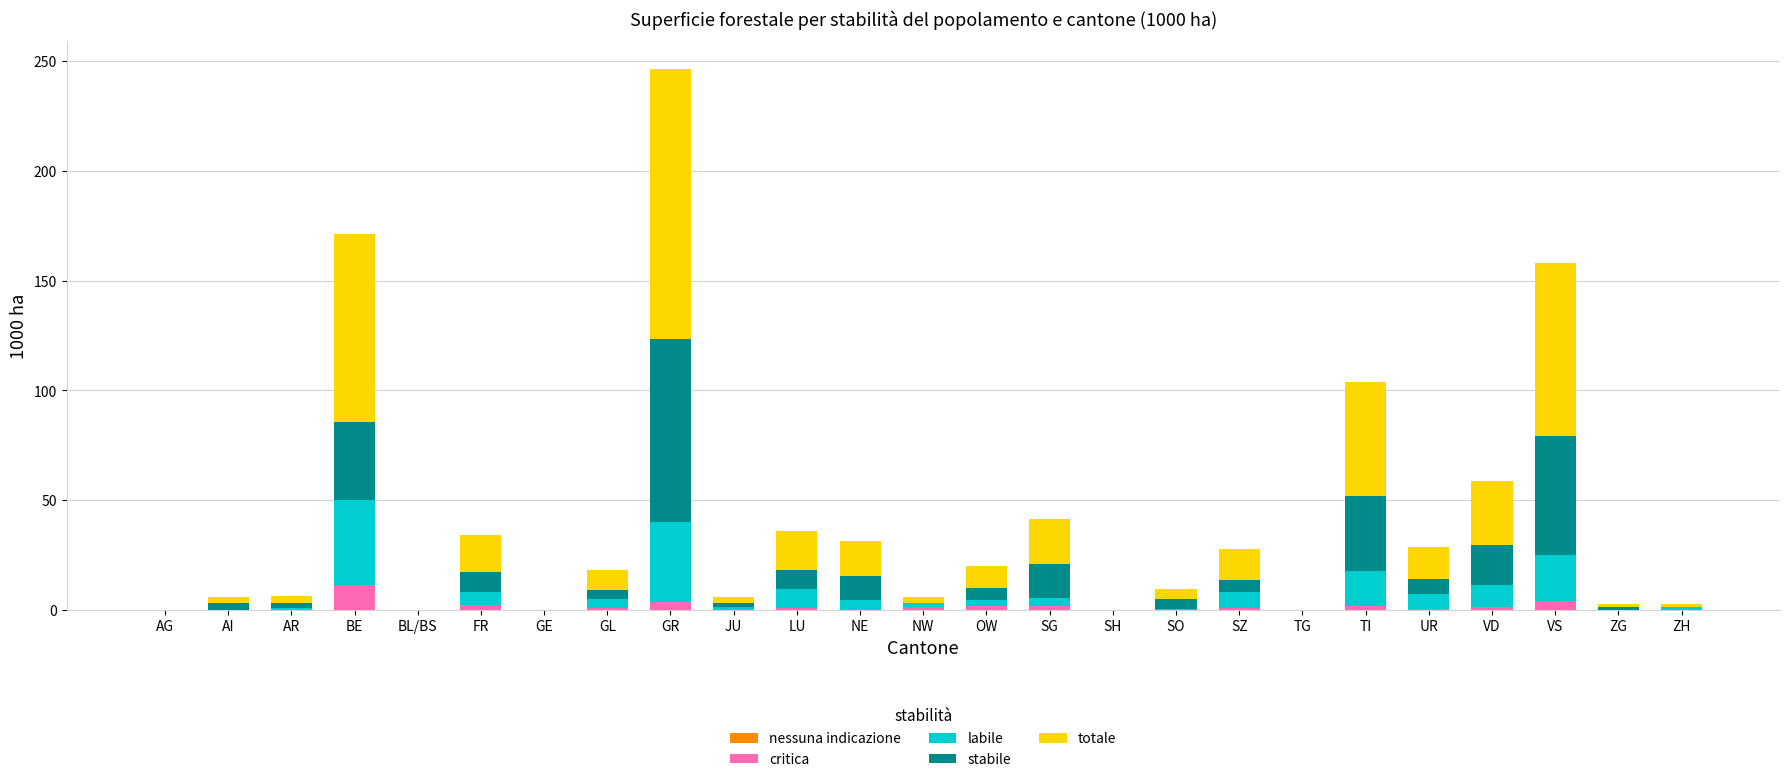

How many data points does each series have?

25